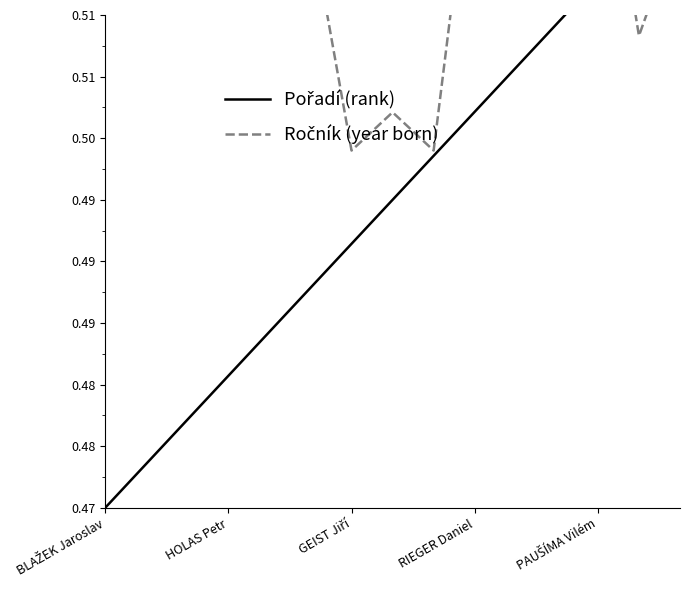

What are all the series names shown in the legend?

Pořadí (rank), Ročník (year born)